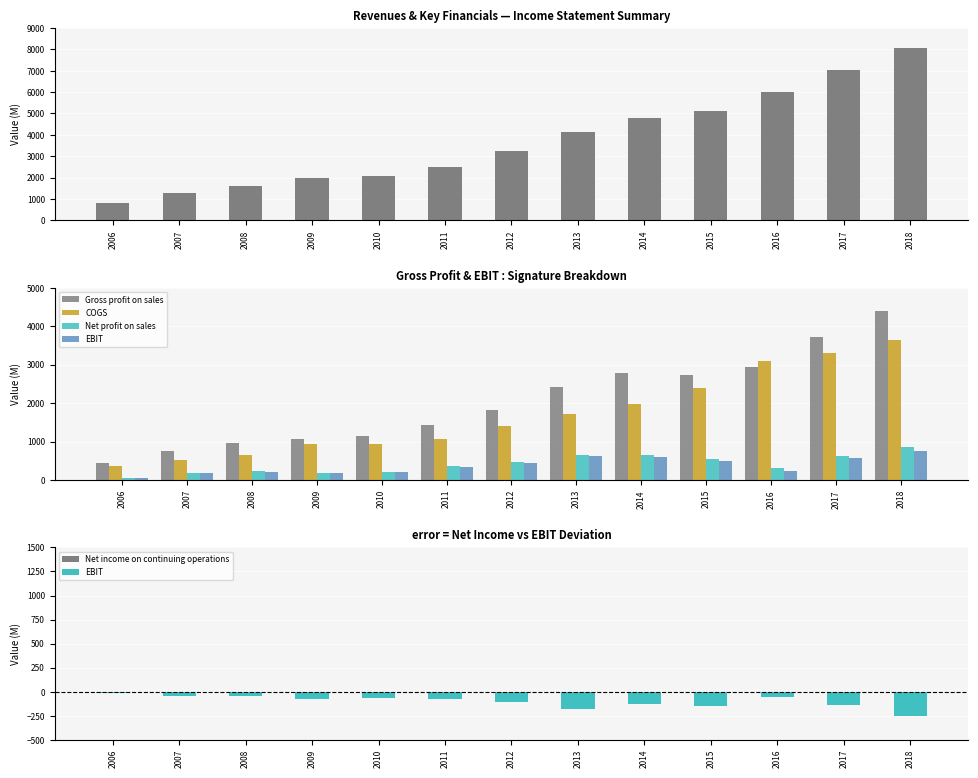

What is the total value across all series at 2008?

3433.0